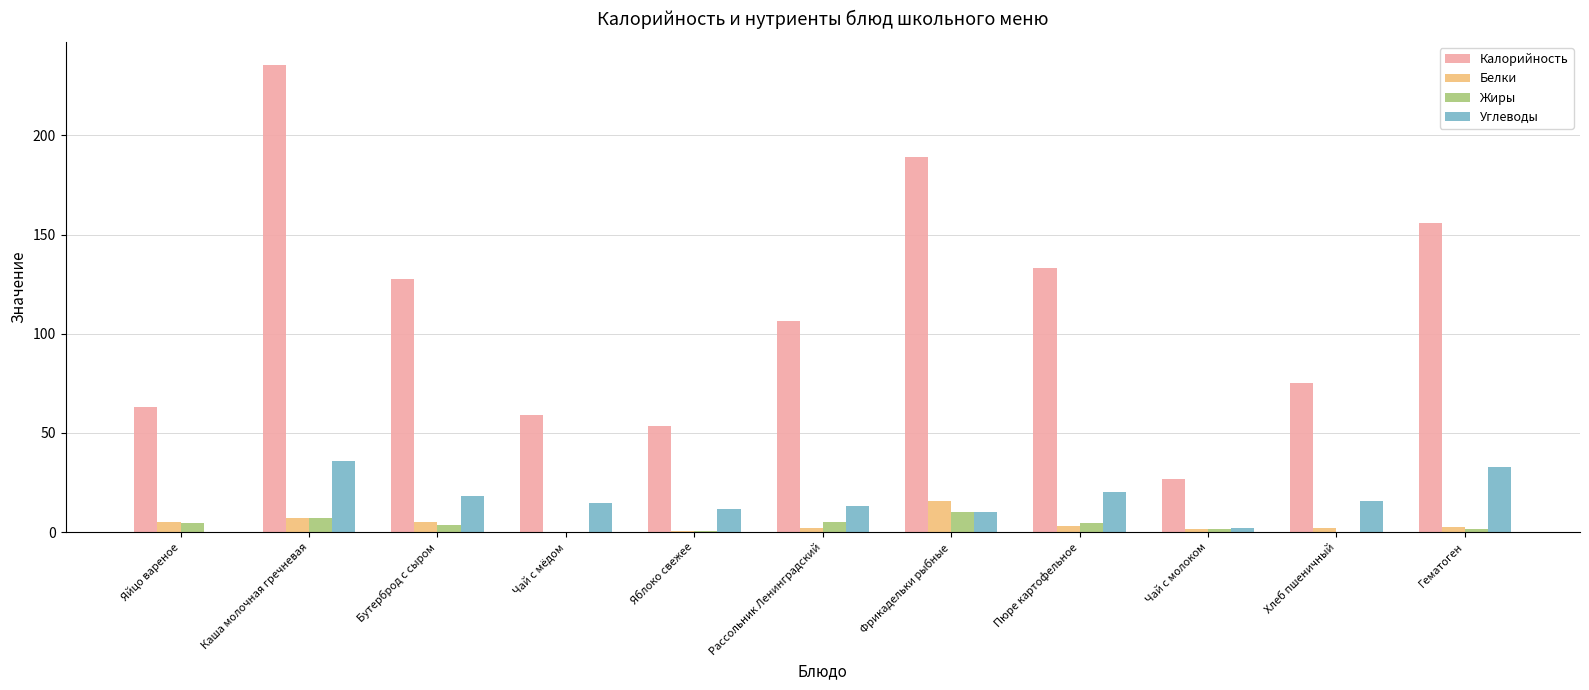

Which series changed the most between Каша молочная гречневая and Хлеб пшеничный?

Калорийность